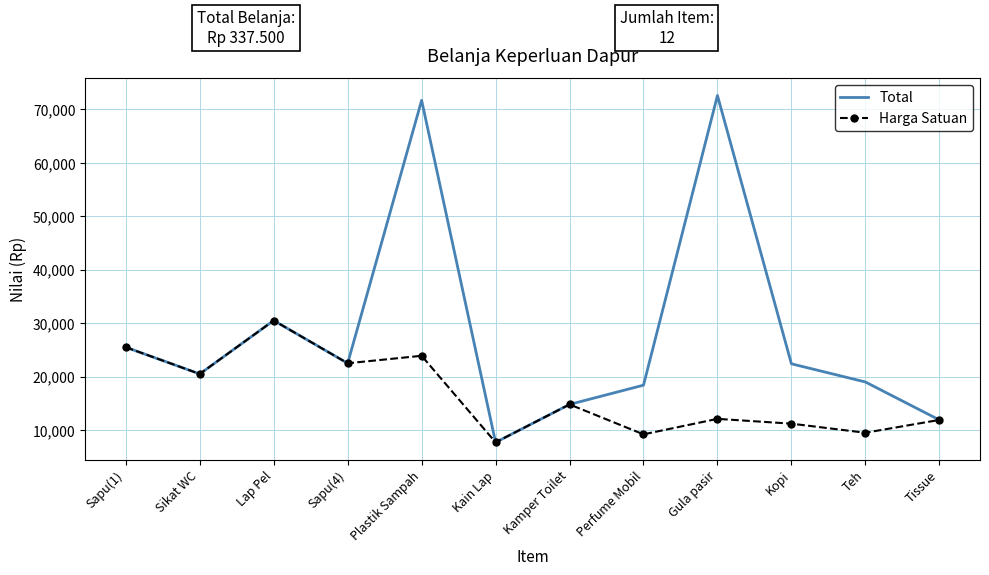

List the series in order of their overall mean, highest first.

Total, Harga Satuan